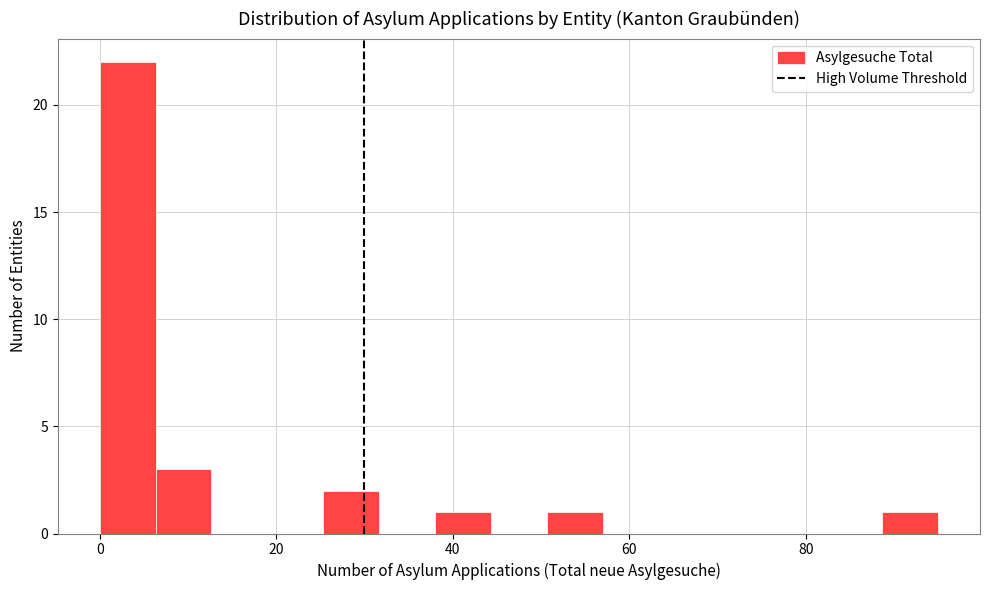

Around what value on the x-axis is the tallest bar? Give the approximate position of its centre, as read against the axis.

4